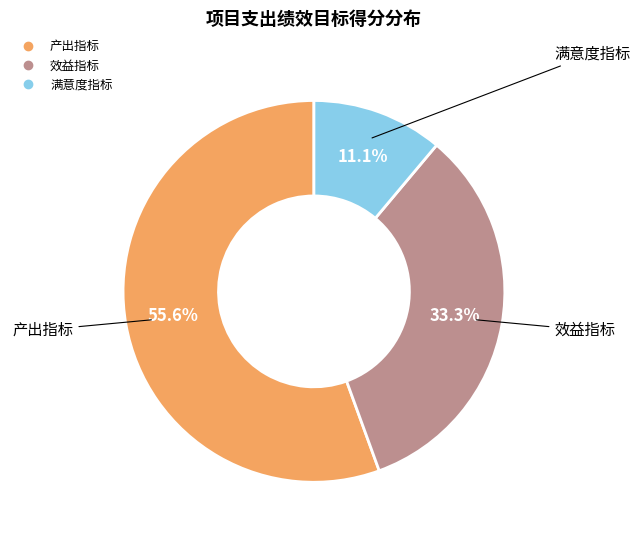

Does 产出指标 represent more than half of the total?

Yes